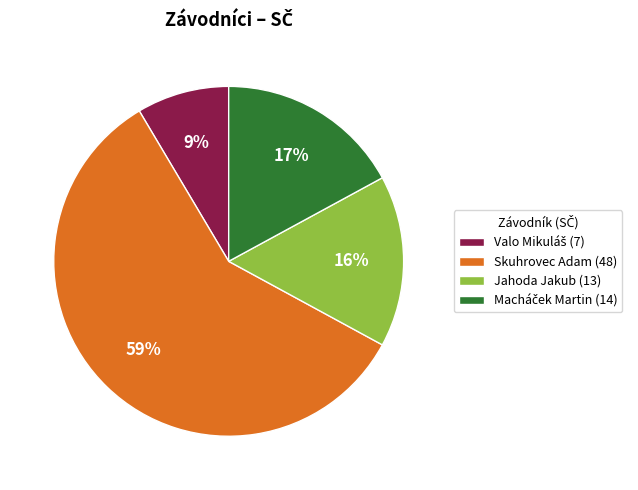

To the nearest percent, what is the difference between the largest and smallest slice percentages?

50%